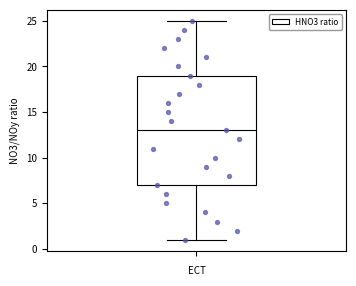

Where is the lower edge of the box on the y-axis? The values are not printed on the chart, so give them approximately, as read against the axis.

7